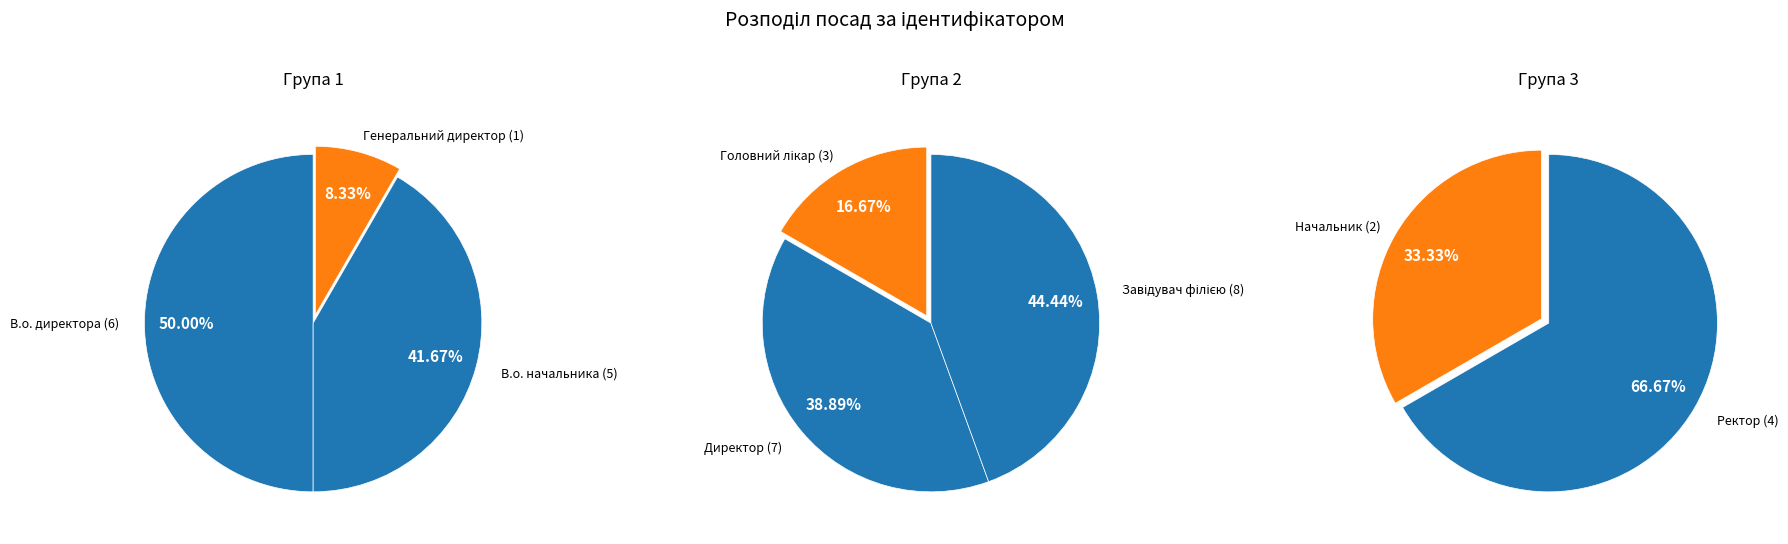

Which has a higher value, Начальник or Директор?

Директор